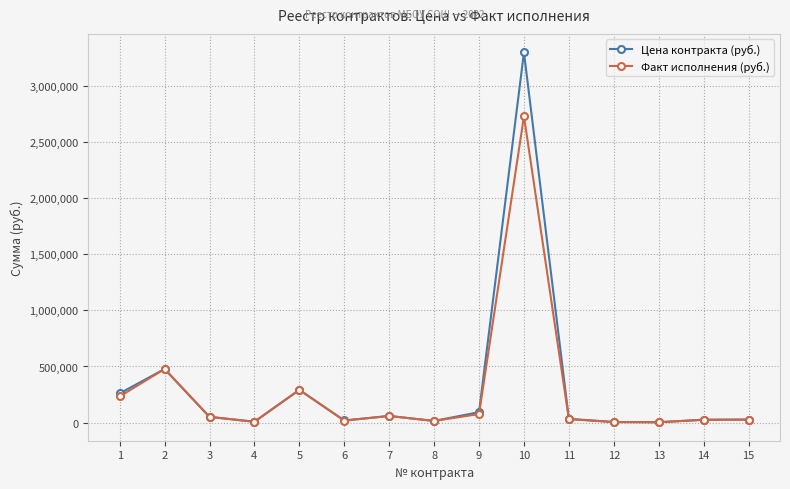

What is the average value of the Цена контракта (руб.) series?

311167.9